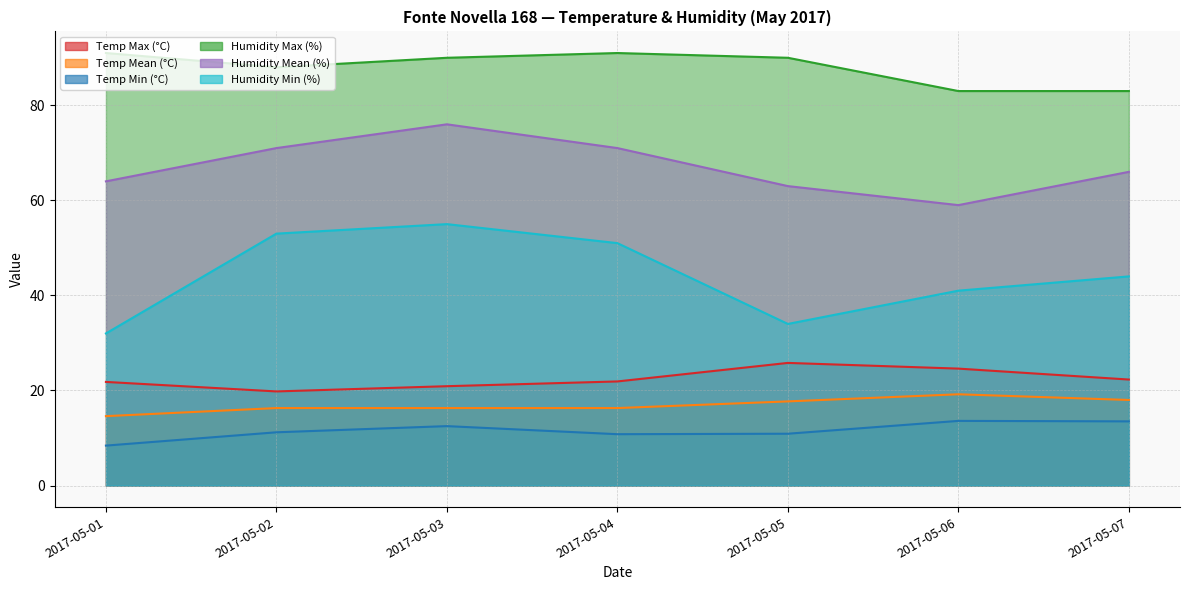

Reading left to right, what are all the values shown in this chart?

Temp Max (°C): 2017-05-01=21.8	2017-05-02=19.8	2017-05-03=20.9	2017-05-04=21.9	2017-05-05=25.8	2017-05-06=24.6	2017-05-07=22.3
Temp Mean (°C): 2017-05-01=14.6	2017-05-02=16.3	2017-05-03=16.3	2017-05-04=16.3	2017-05-05=17.7	2017-05-06=19.2	2017-05-07=18.0
Temp Min (°C): 2017-05-01=8.4	2017-05-02=11.2	2017-05-03=12.5	2017-05-04=10.8	2017-05-05=10.9	2017-05-06=13.6	2017-05-07=13.5
Humidity Max (%): 2017-05-01=91.0	2017-05-02=88.0	2017-05-03=90.0	2017-05-04=91.0	2017-05-05=90.0	2017-05-06=83.0	2017-05-07=83.0
Humidity Mean (%): 2017-05-01=64.0	2017-05-02=71.0	2017-05-03=76.0	2017-05-04=71.0	2017-05-05=63.0	2017-05-06=59.0	2017-05-07=66.0
Humidity Min (%): 2017-05-01=32.0	2017-05-02=53.0	2017-05-03=55.0	2017-05-04=51.0	2017-05-05=34.0	2017-05-06=41.0	2017-05-07=44.0